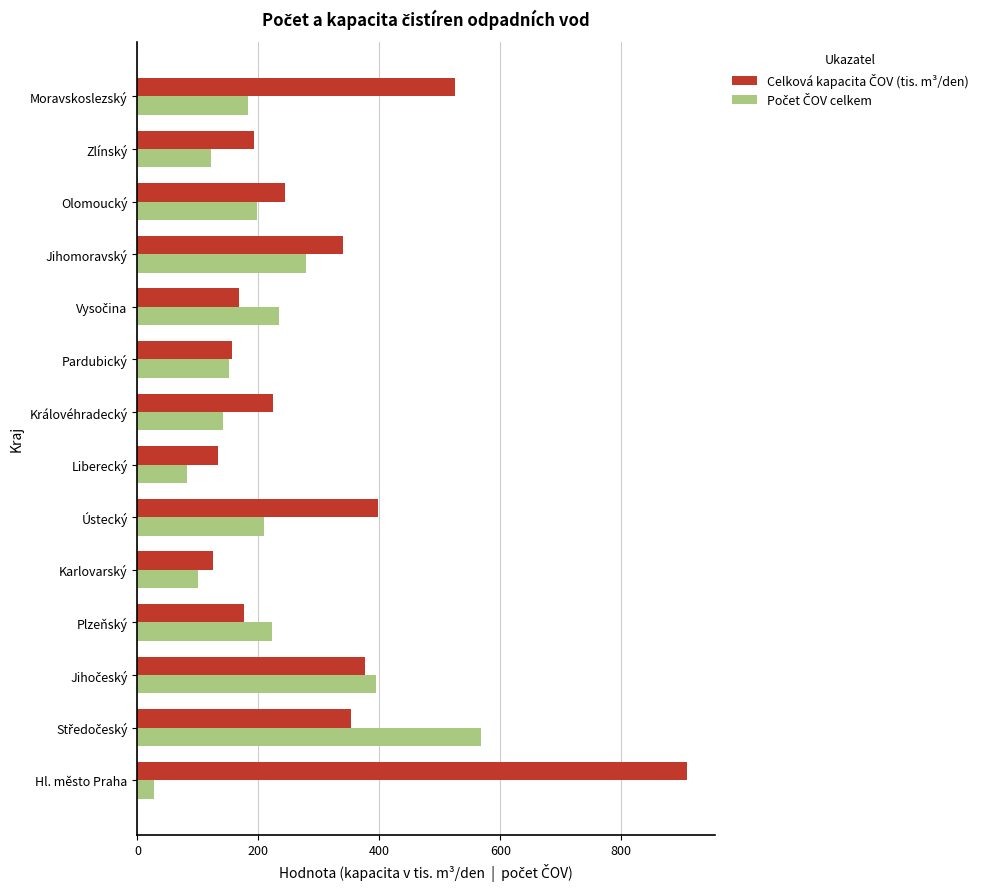

What is the greatest value displayed?

908.9